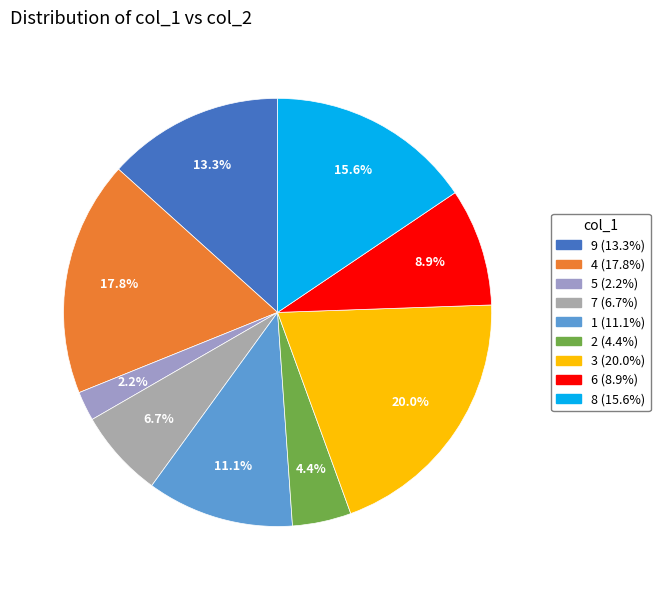

To the nearest percent, what is the combined percentage of 8 and 4?

33%